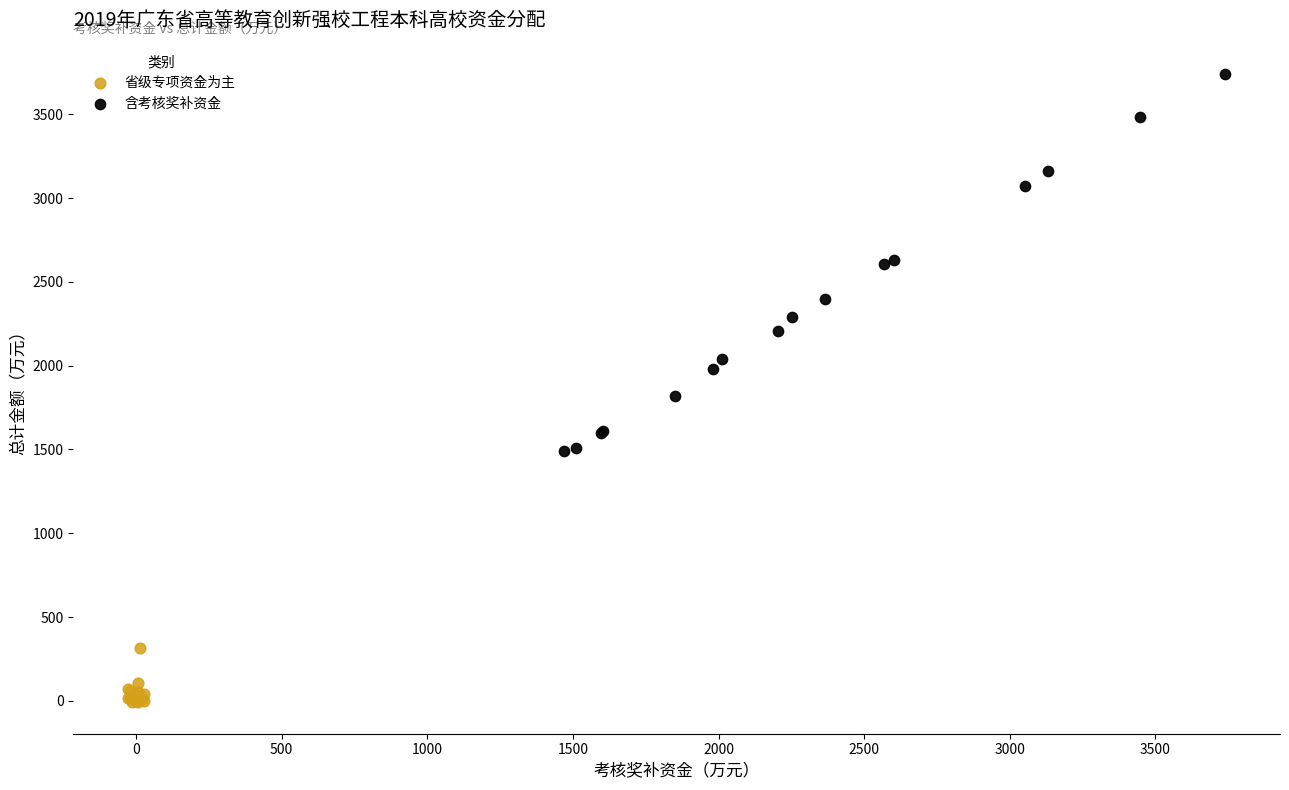

Which series has the largest Y range (max minus min)?

含考核奖补资金